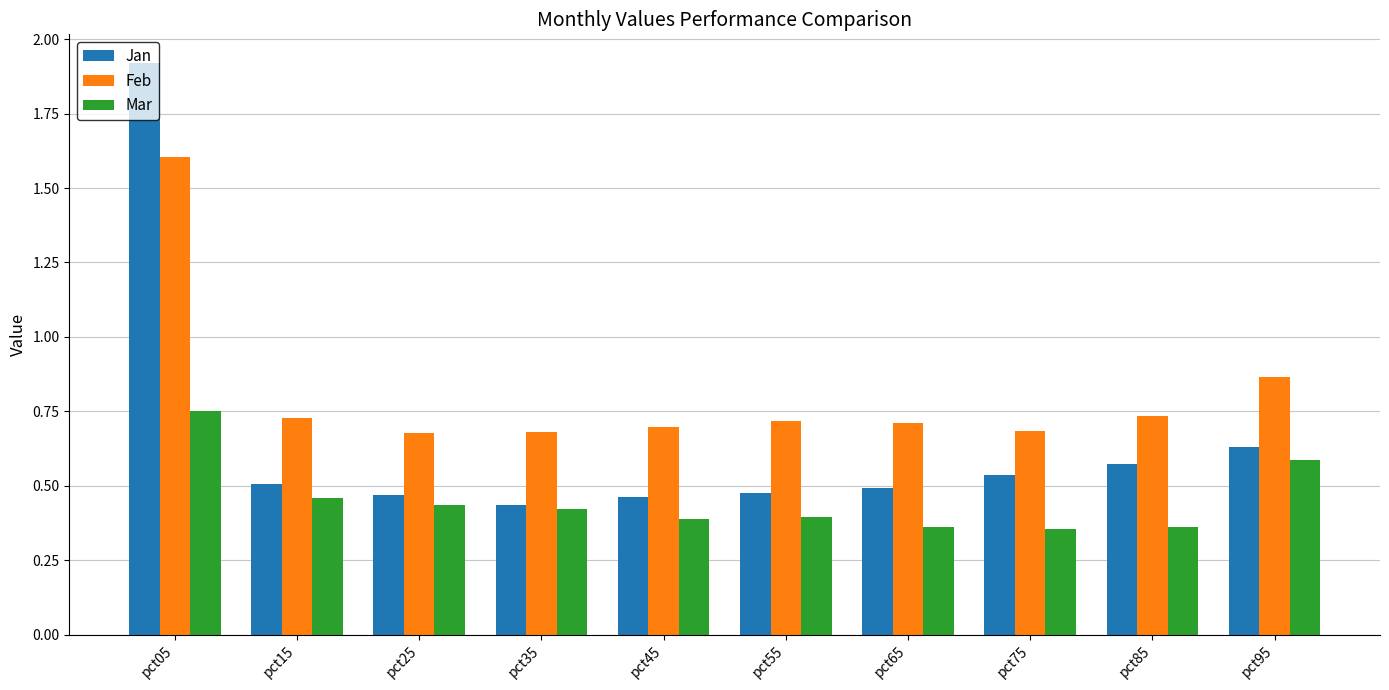

What is the total value across all series at pct45?

1.6